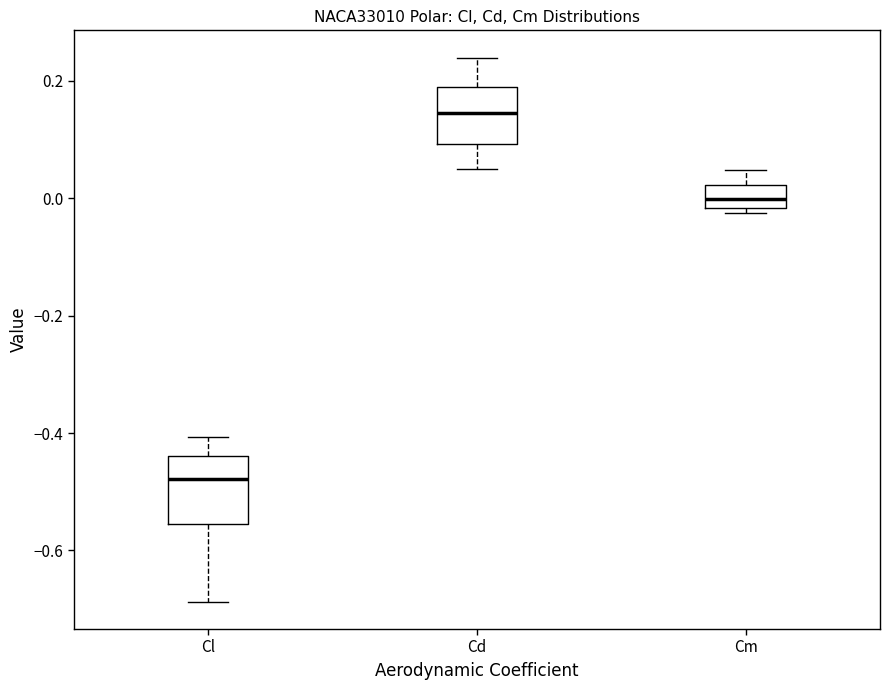

Where is the upper edge of the box for Cm on the y-axis? The values are not printed on the chart, so give them approximately, as read against the axis.

0.02